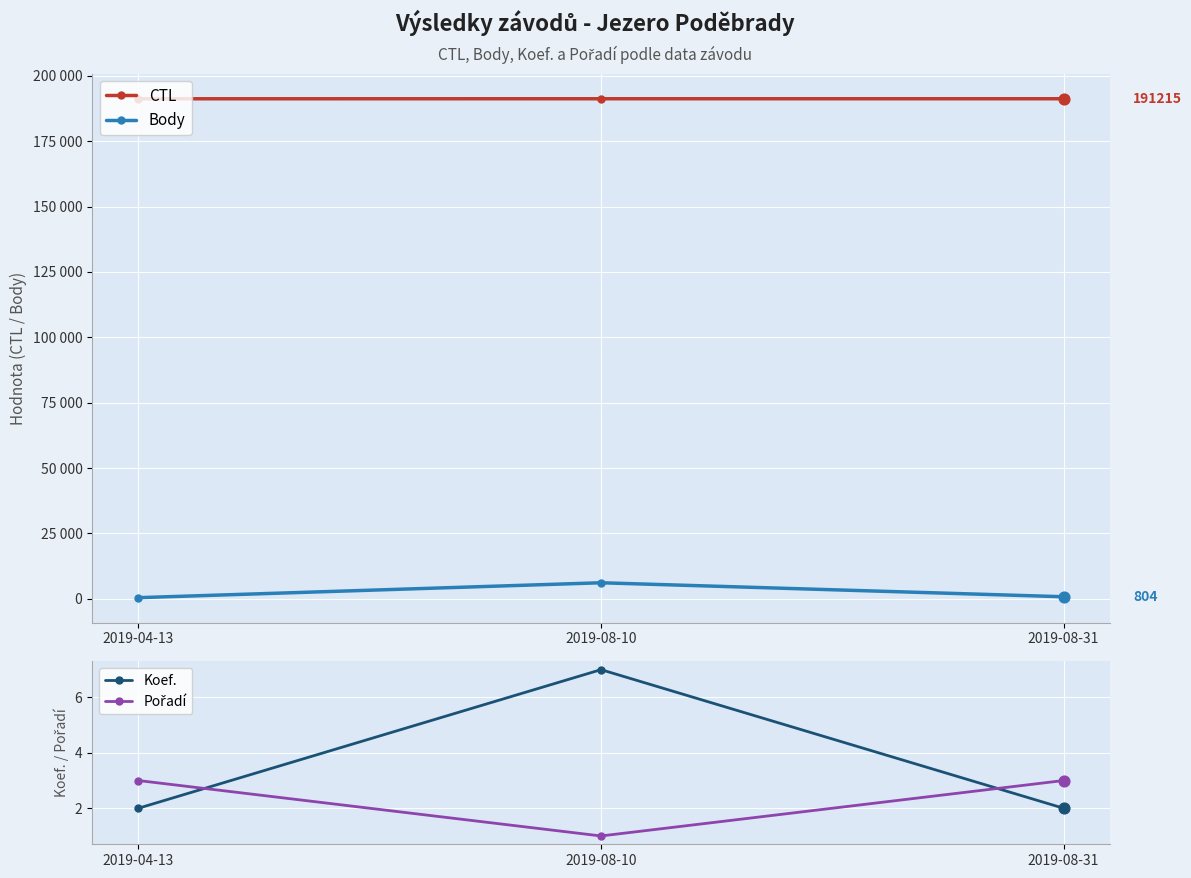

Which series reaches the maximum Y coordinate?

CTL